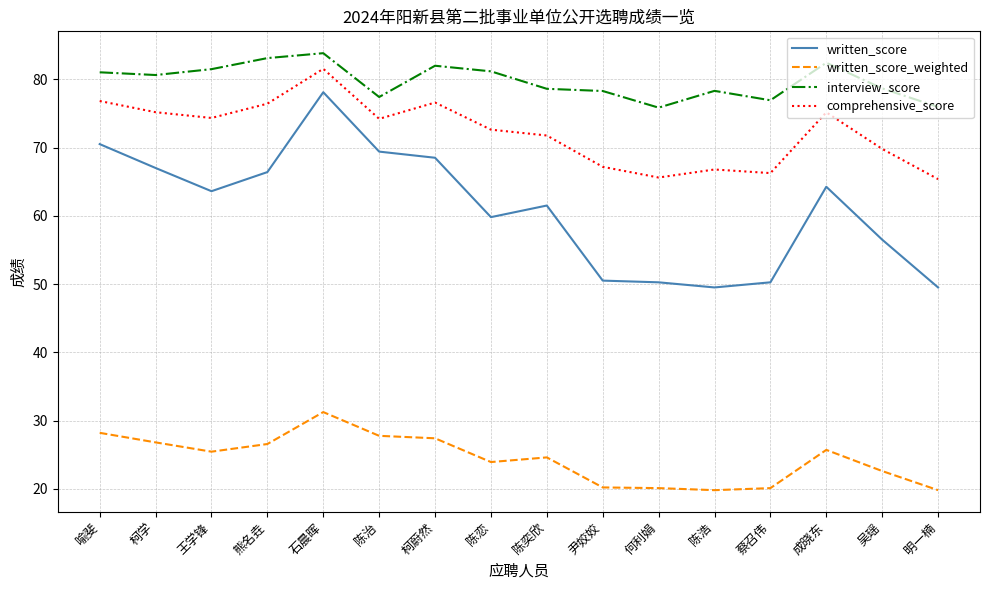

What is the sum of all comprehensive_score values?

1155.5